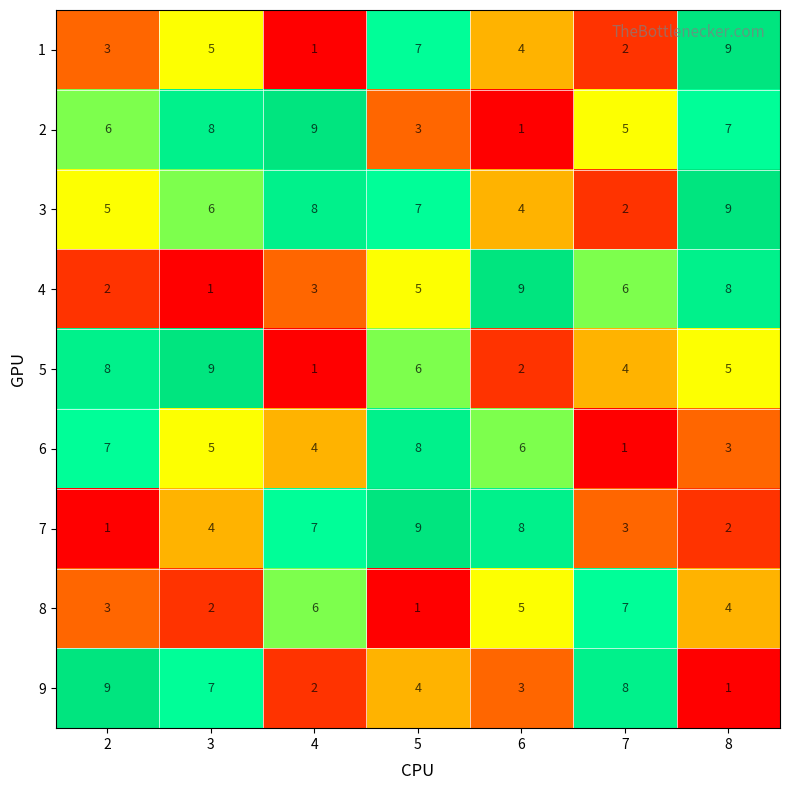

What is the sum of all 6 values?

34